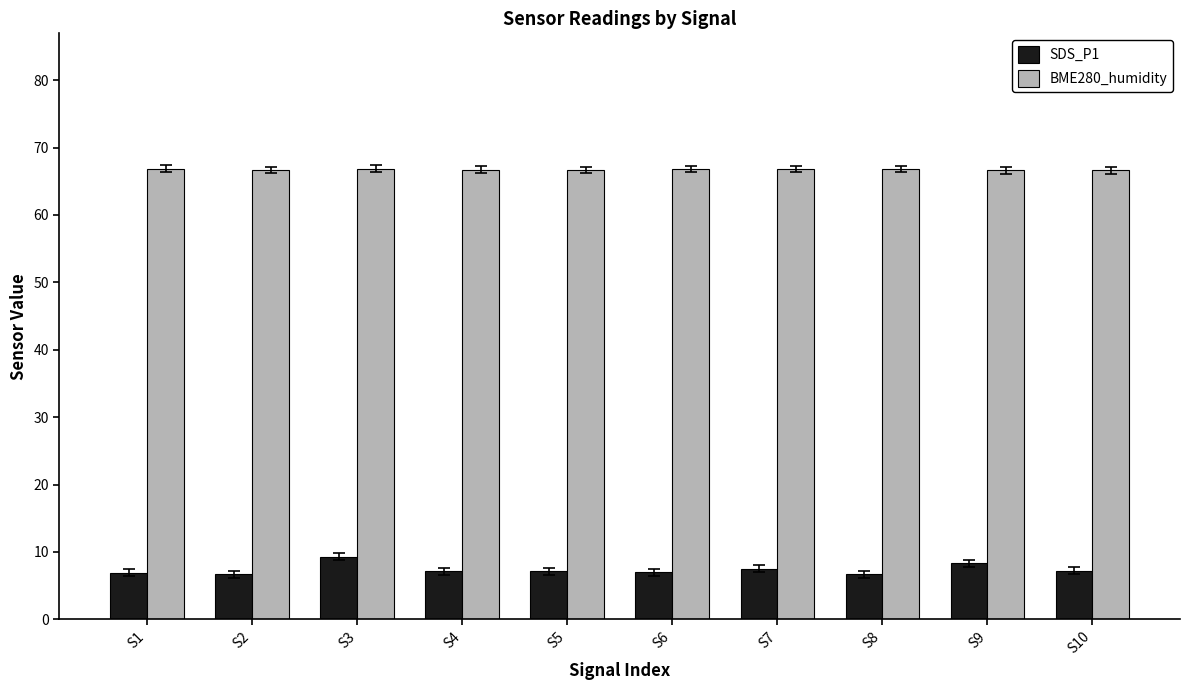

How many groups of bars are there?

10